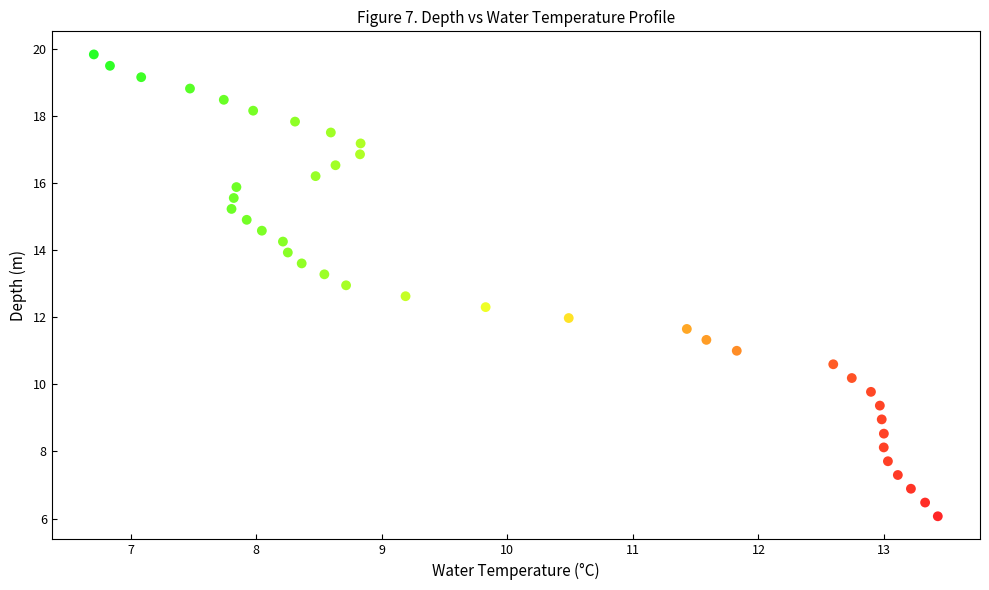

What is the range of X values (max minus min)?

6.7